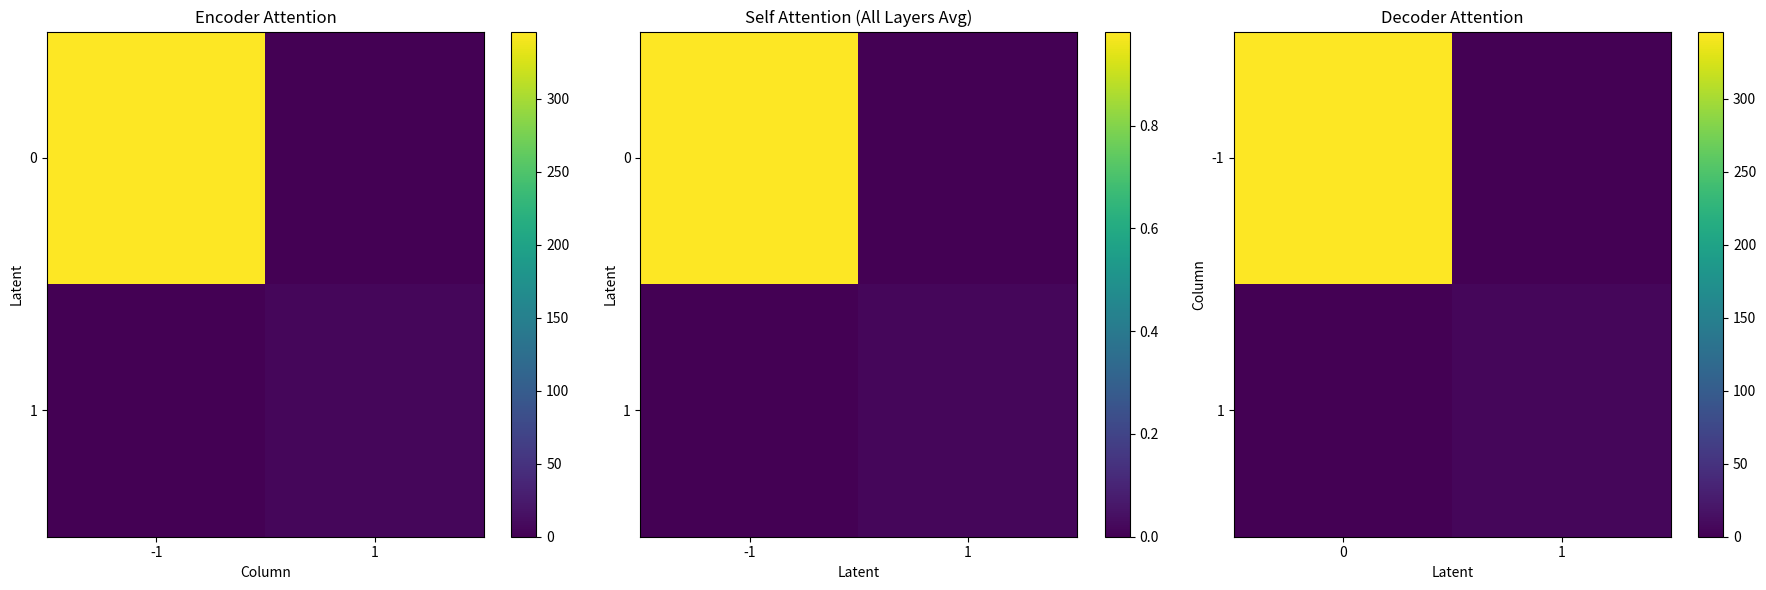

What is the spread (max minus min) of values at 1?

6